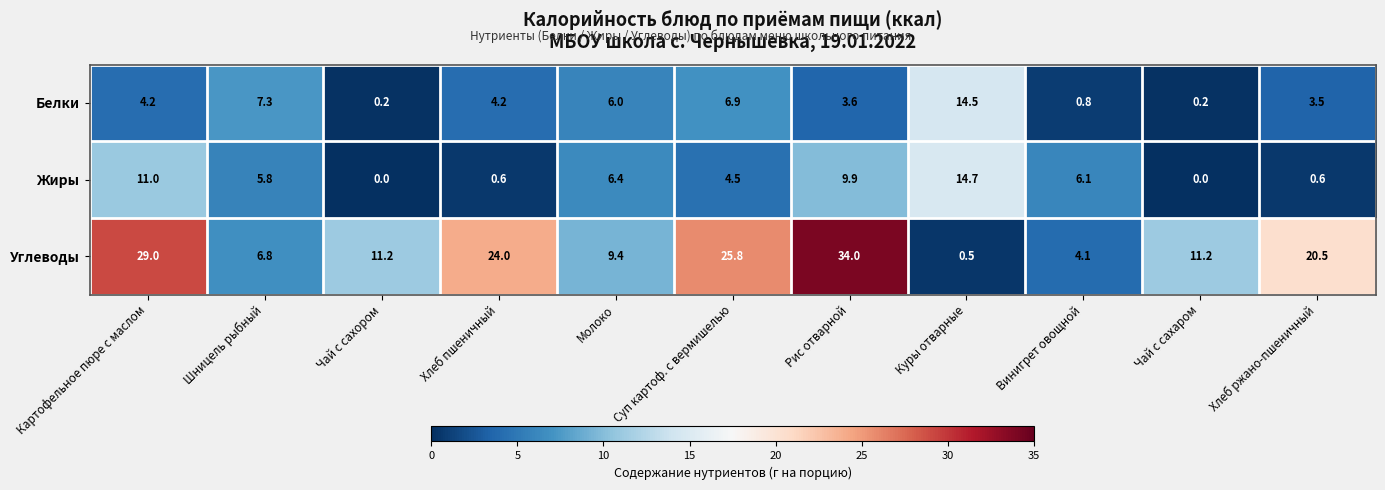

What is the spread (max minus min) of values at Суп картоф. с вермишелью?

21.3